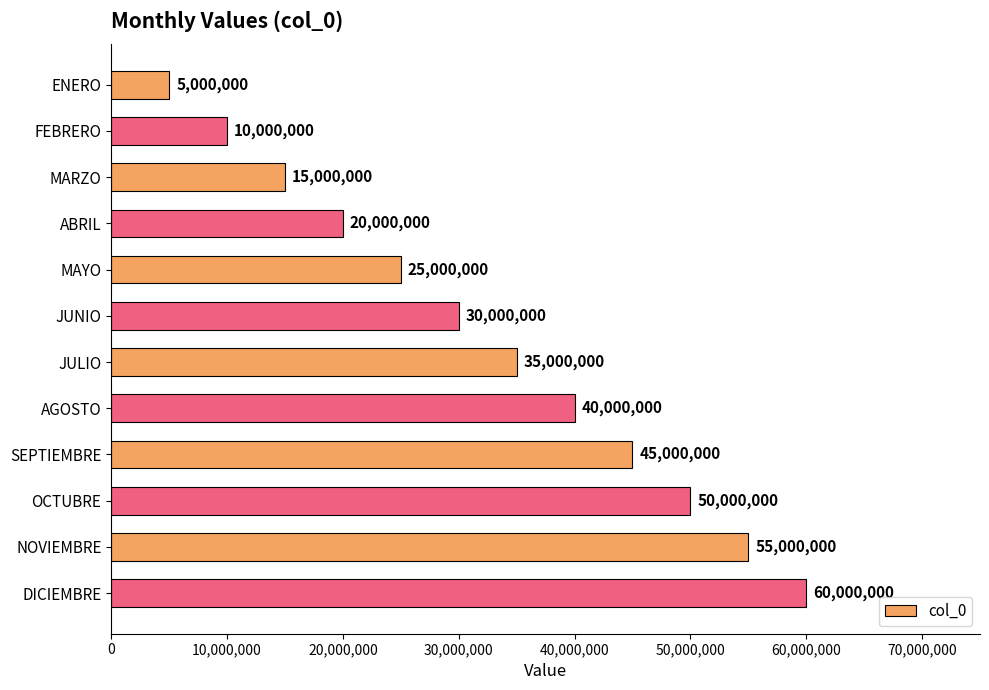

At which label is the value closest to 32500000?

JUNIO